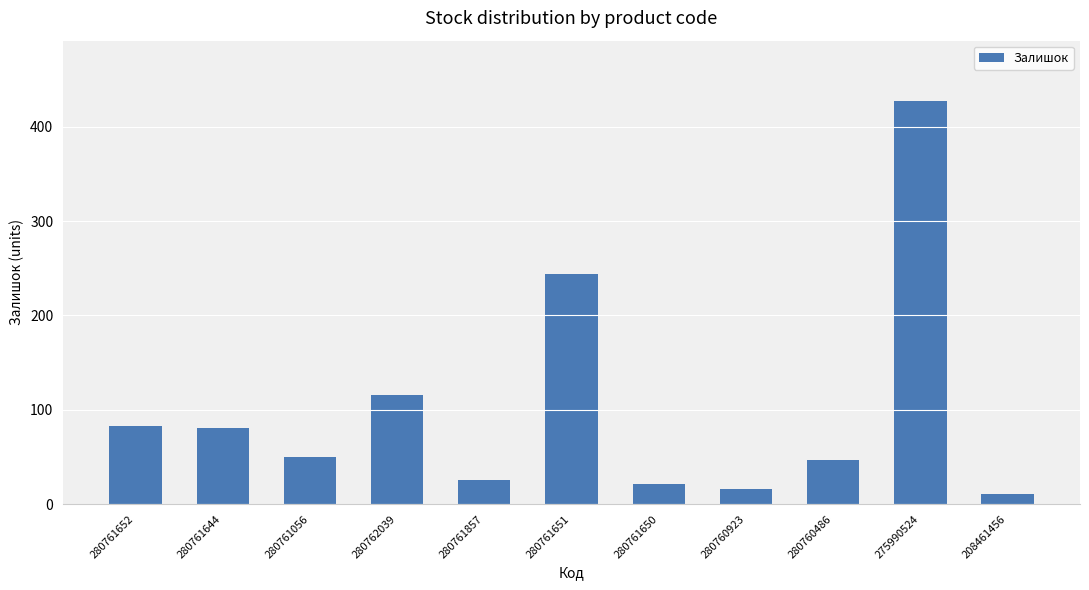

Reading left to right, transcribe all the data shown in this chart.

83	81	50	116	26	244	21	16	47	427	11